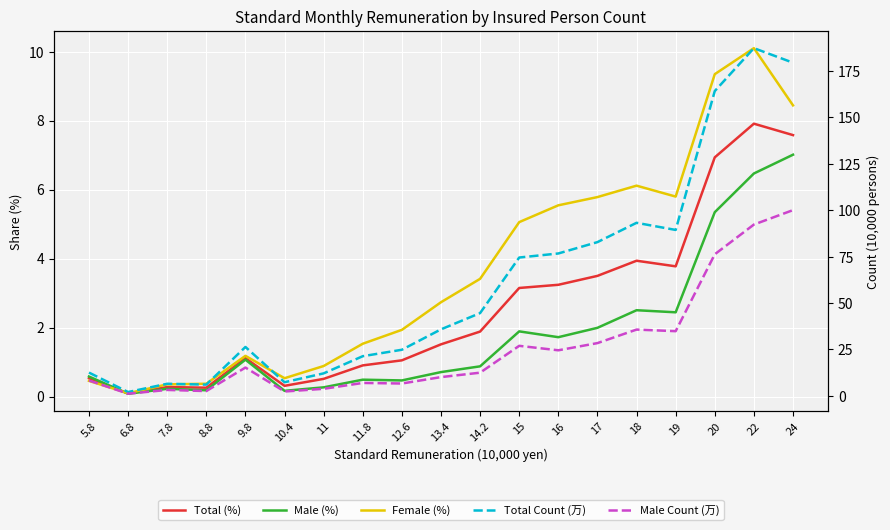

What is the difference between the maximum and minimum values in the Male Count (万) series?

98.8